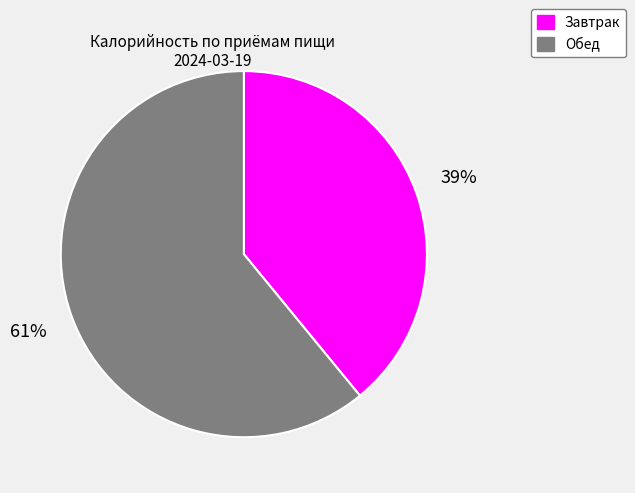

To the nearest percent, what is the average slice percentage?

50%